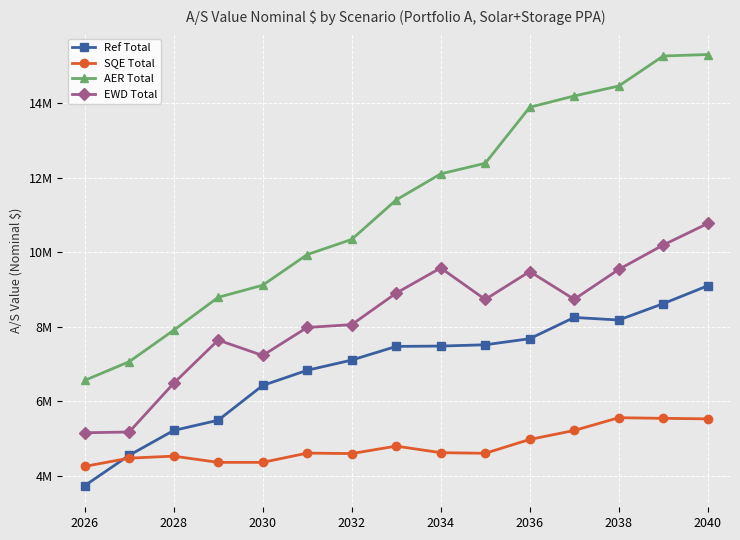

Which series has the largest total across all categories?

AER Total